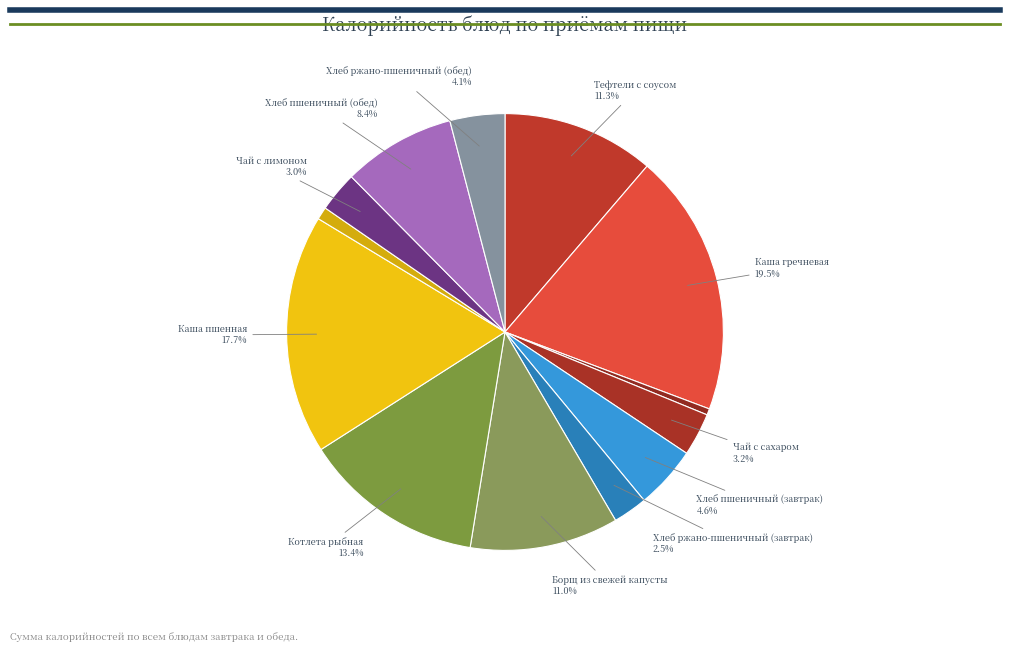

Count the number of slices in the pie.

13